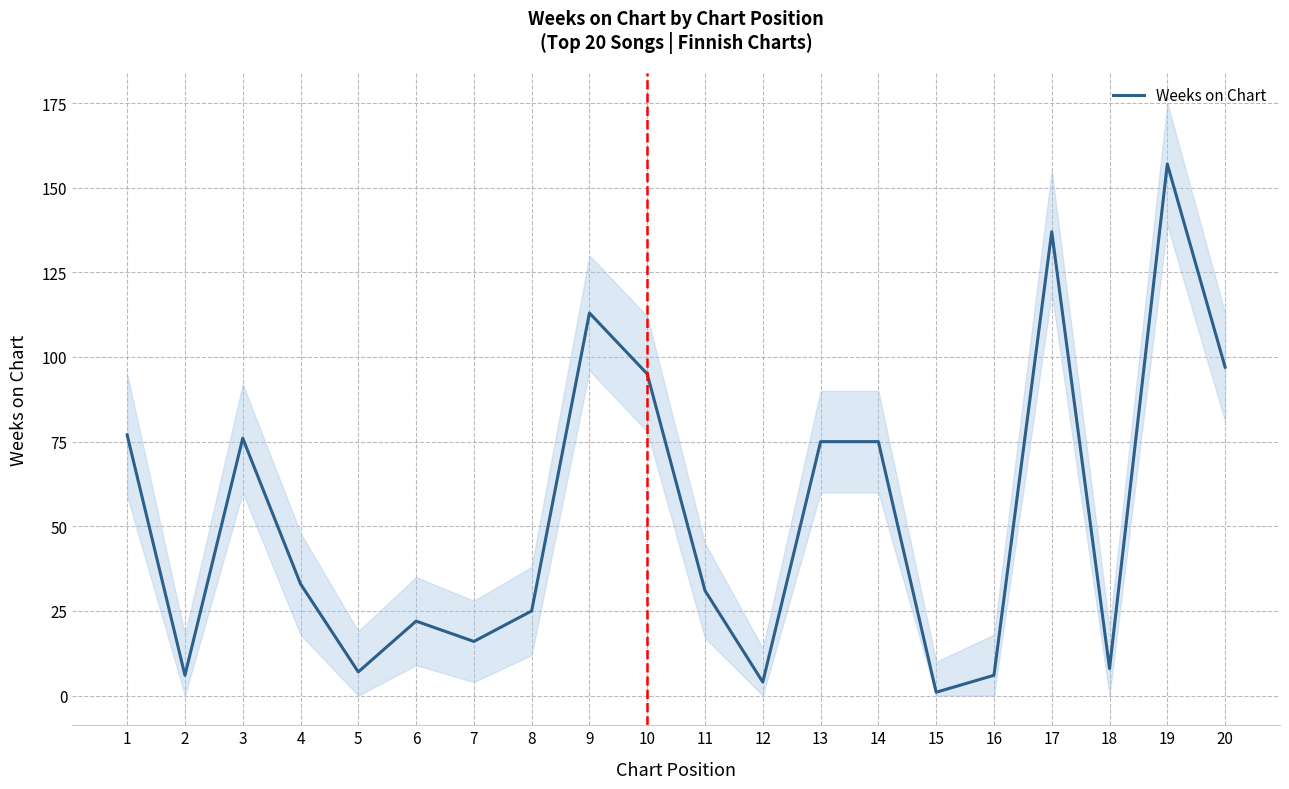

Which label corresponds to the smallest value in the chart?

15